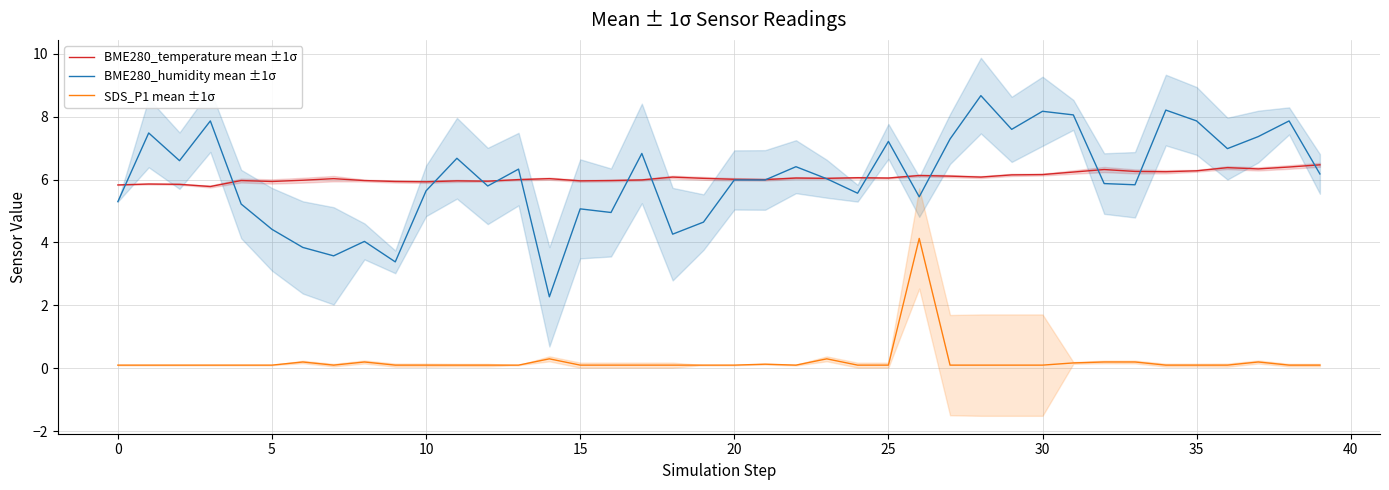

What is the label of the 29th point from the right?

11